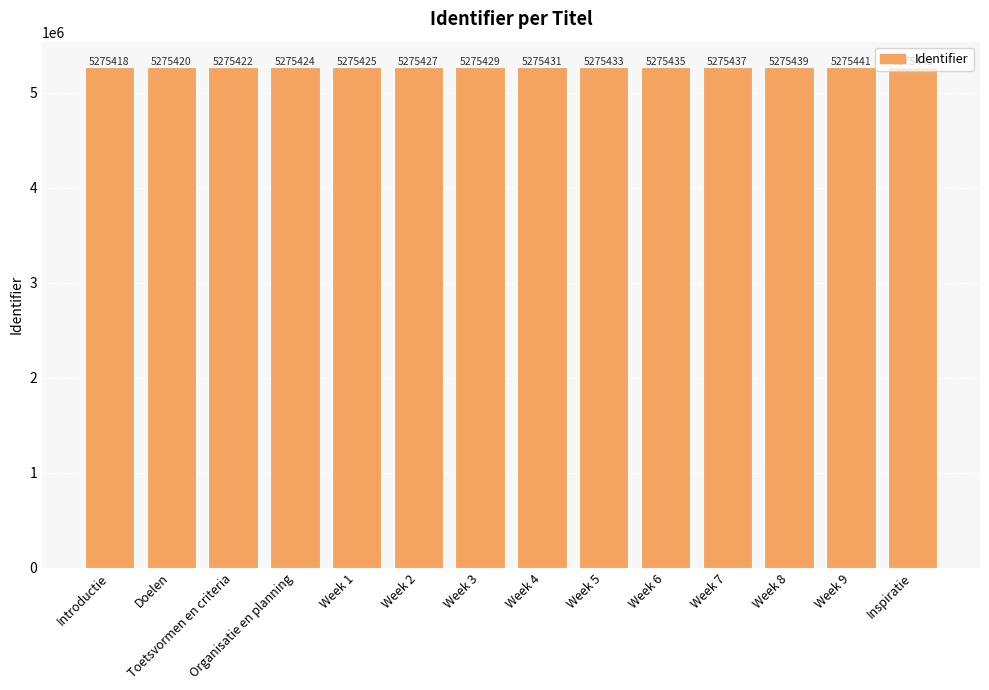

List the labels in order of value, largest first.

Inspiratie, Week 9, Week 8, Week 7, Week 6, Week 5, Week 4, Week 3, Week 2, Week 1, Organisatie en planning, Toetsvormen en criteria, Doelen, Introductie